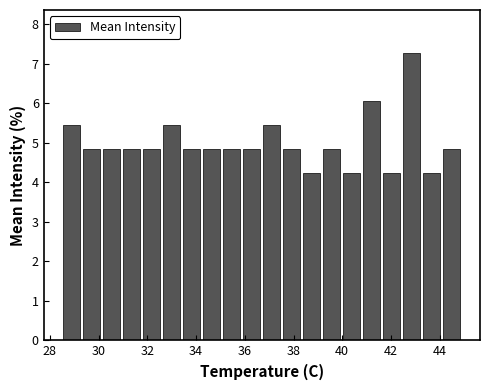

Reading left to right, list every bar in this chart as the range it spans on the x-axis followed by its height. Neither the bar edges nor the heights are printed on the chart, so give them approximately, as read against the axes.

28.50 to 29.32: 5.5
29.32 to 30.14: 4.8
30.14 to 30.96: 4.8
30.96 to 31.78: 4.8
31.78 to 32.60: 4.8
32.60 to 33.42: 5.5
33.42 to 34.24: 4.8
34.24 to 35.06: 4.8
35.06 to 35.88: 4.8
35.88 to 36.70: 4.8
36.70 to 37.52: 5.5
37.52 to 38.34: 4.8
38.34 to 39.16: 4.2
39.16 to 39.98: 4.8
39.98 to 40.80: 4.2
40.80 to 41.62: 6.1
41.62 to 42.44: 4.2
42.44 to 43.26: 7.3
43.26 to 44.08: 4.2
44.08 to 44.90: 4.8